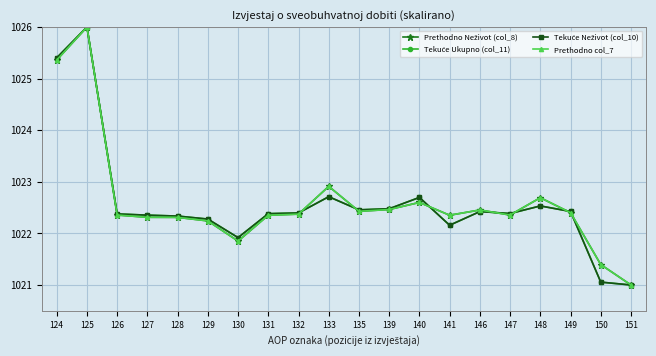

At which label does Tekuće Ukupno (col_11) first exceed 1022?

124